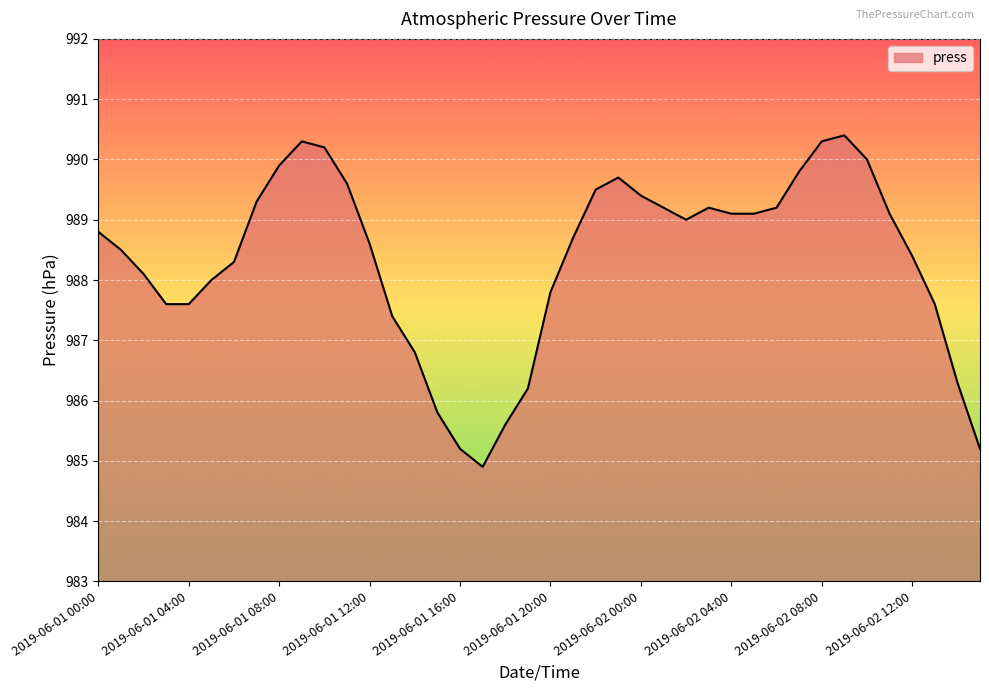

What is the sum of all values?

39533.7